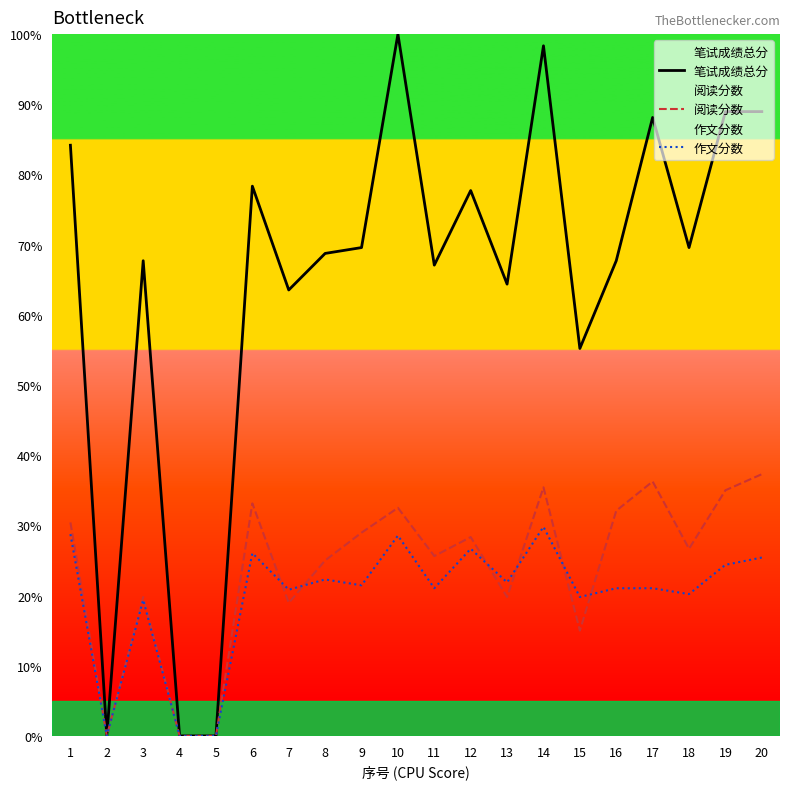

What is the average value of the 阅读分数 series?

24.0